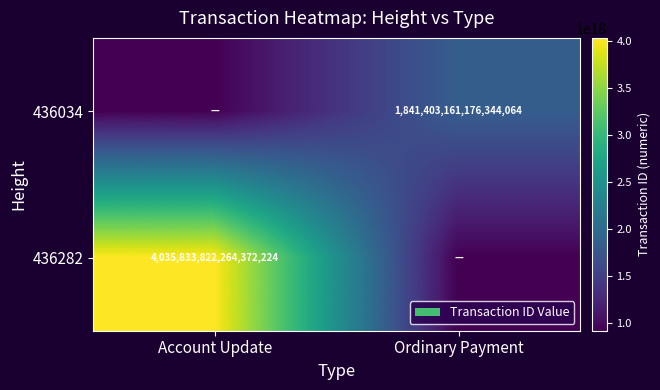

Is the value of 436034 at Ordinary Payment greater than the value of 436282 at Account Update?

No